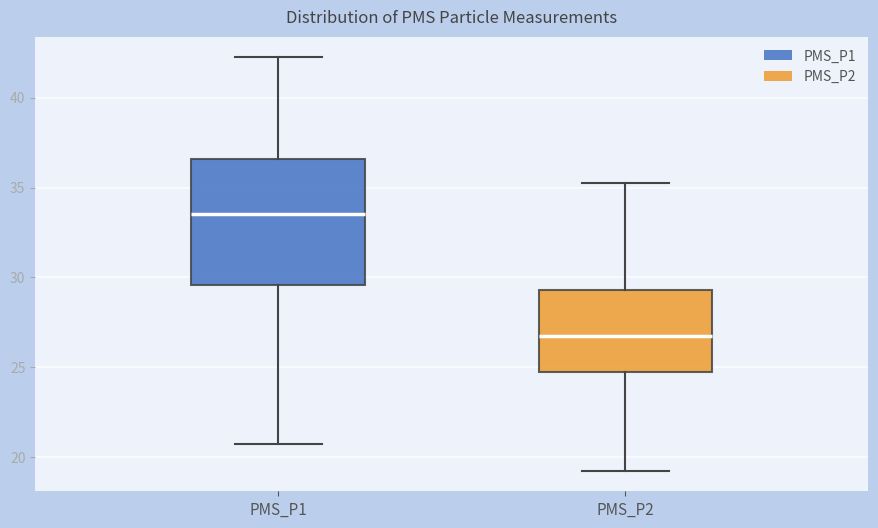

Reading left to right, read every box against the y-axis: the position of its median line, the range the box covers, and the ends of its whiskers. The values are not printed on the chart, so give them approximately, as read against the axis.

PMS_P1: median 33.5, box 29.5 to 36.5, whiskers 21.0 to 42.5
PMS_P2: median 27.0, box 25.0 to 29.5, whiskers 19.5 to 35.5